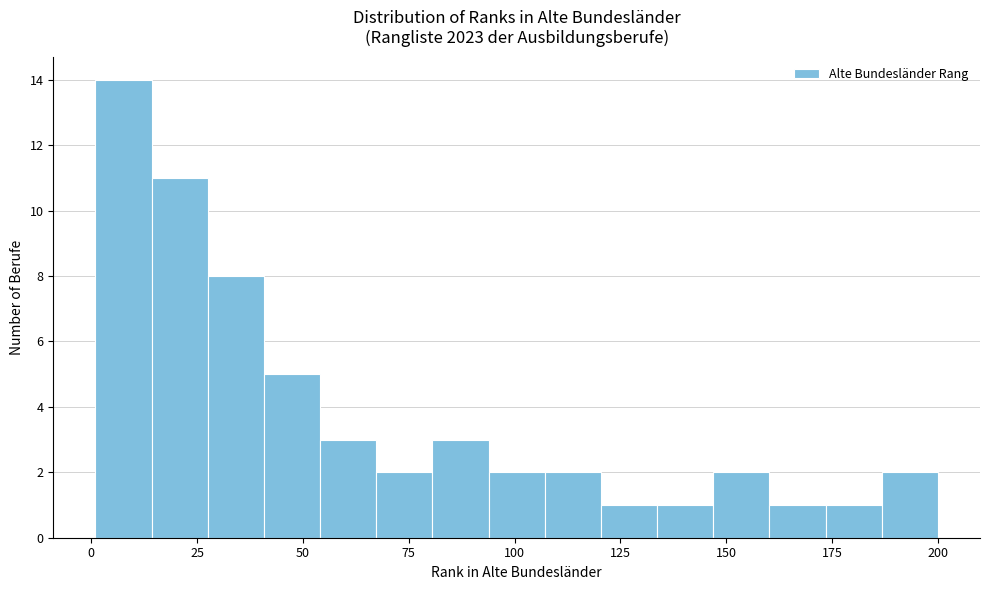

Around what value on the x-axis is the tallest bar? Give the approximate position of its centre, as read against the axis.

10